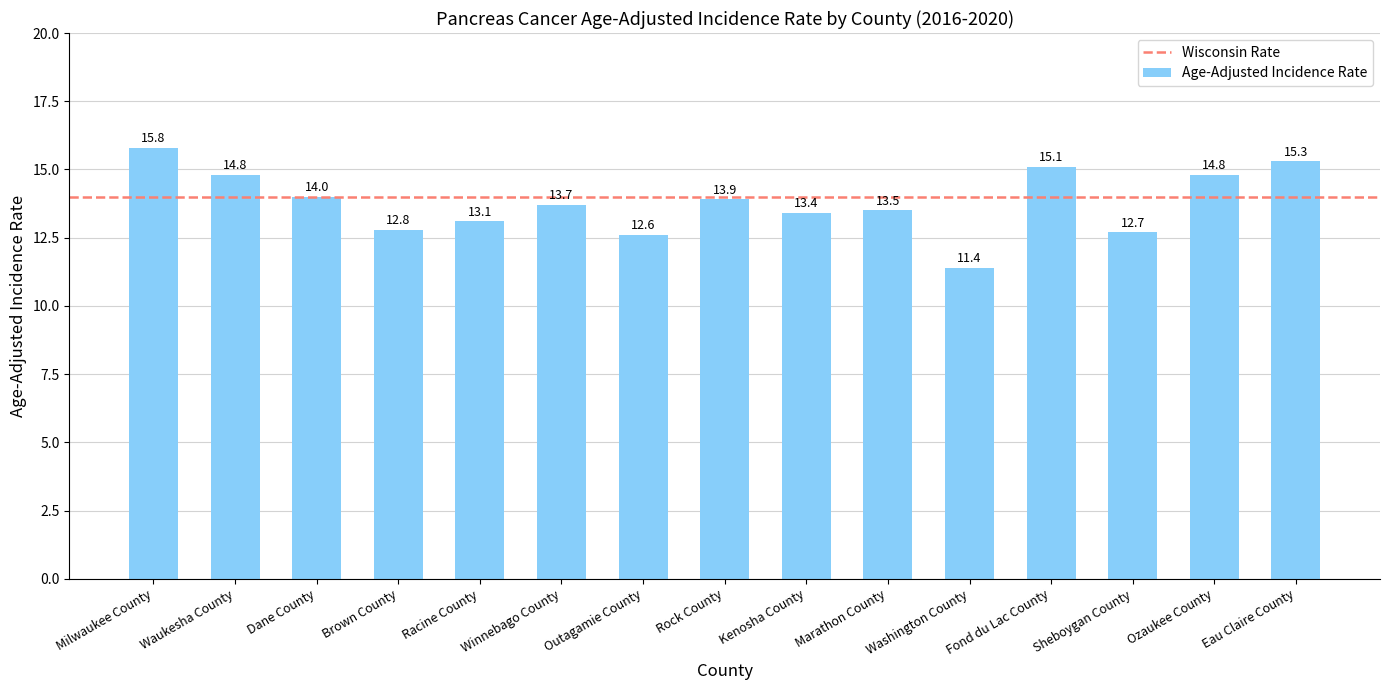

The value at Fond du Lac County is 15.1. True or false?

True